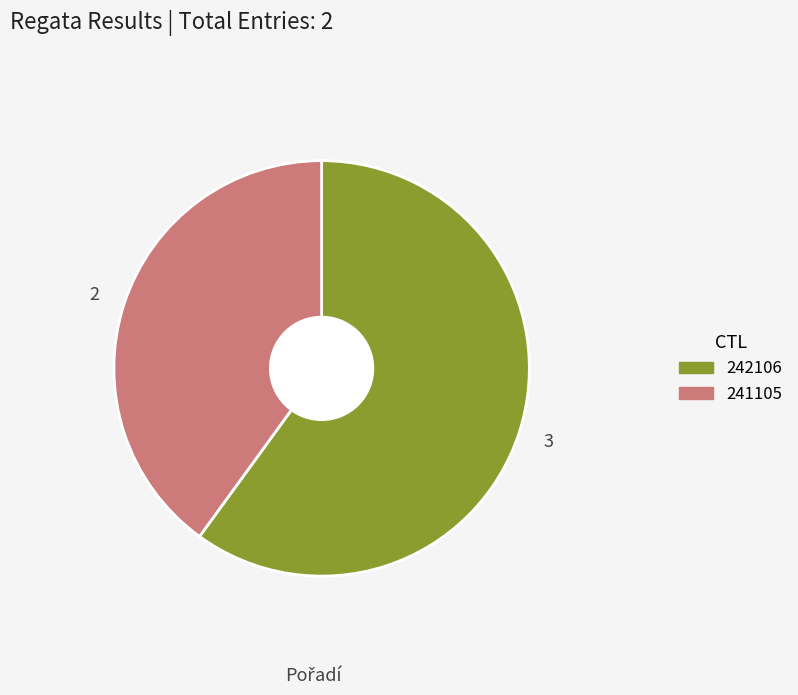

Which slice is the smallest?

241105